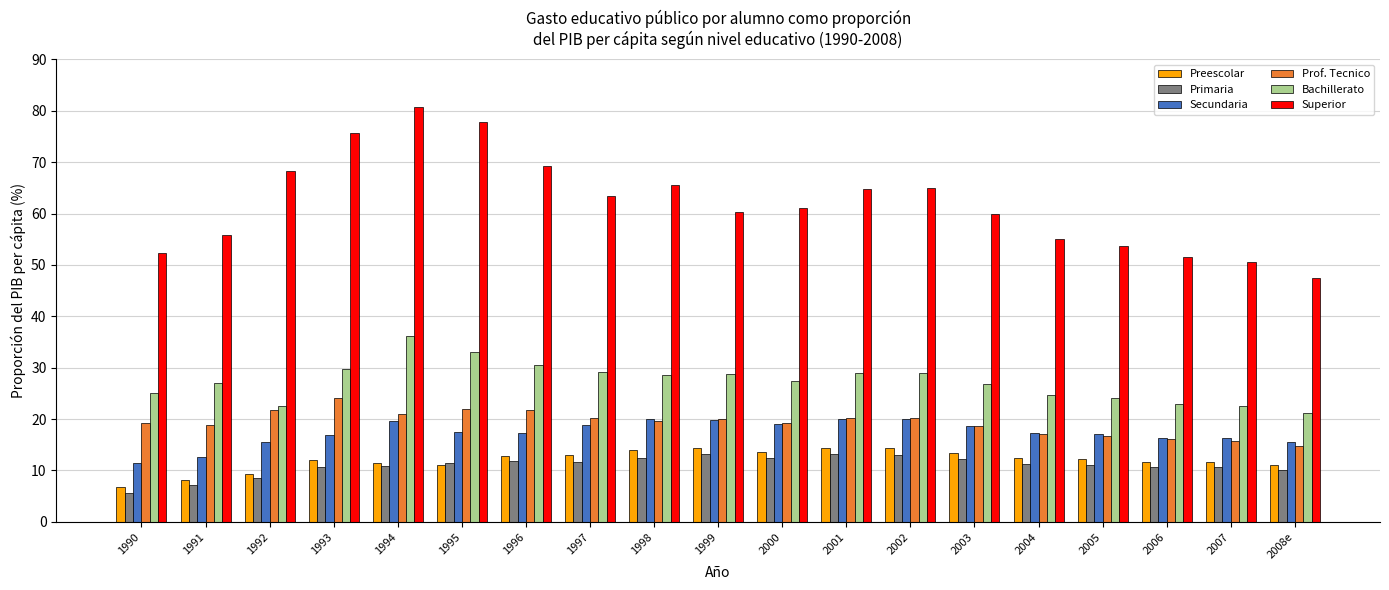

What position from the right is 1993?

16